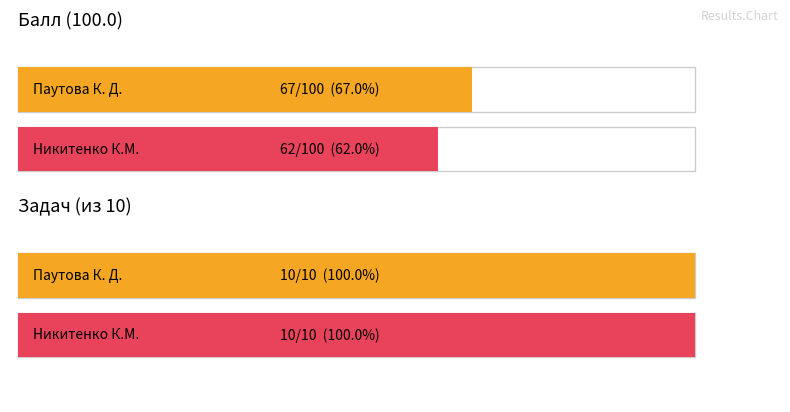

List the series in order of their overall mean, lowest first.

Задач, Балл (100.0)